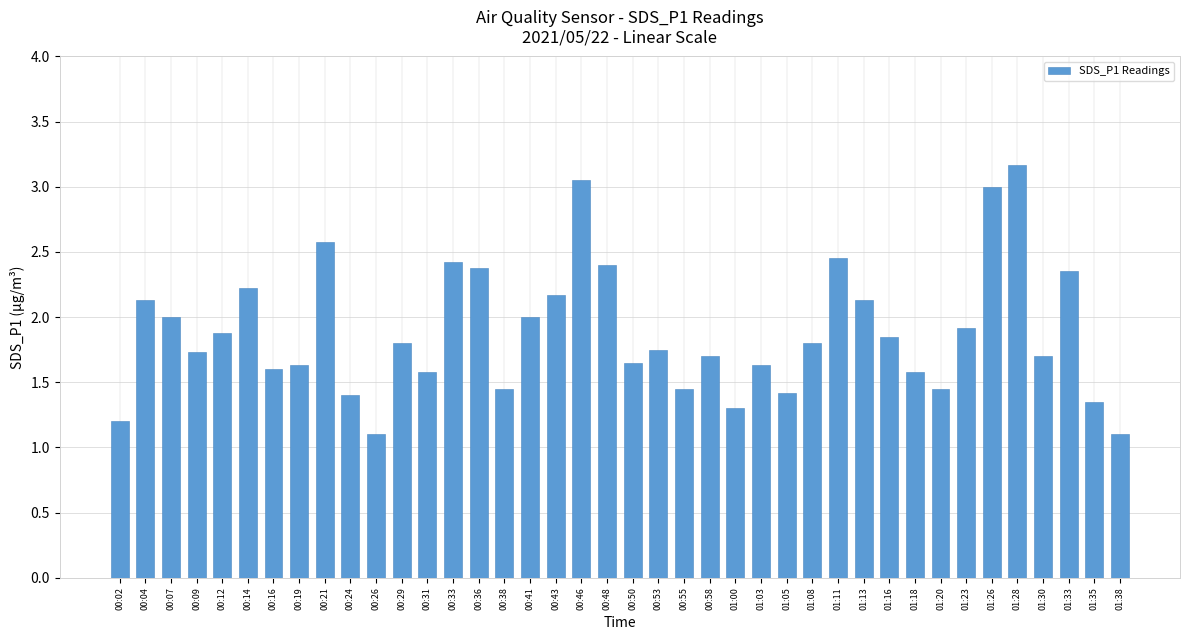

Between 00:14 and 00:24, which is larger?

00:14